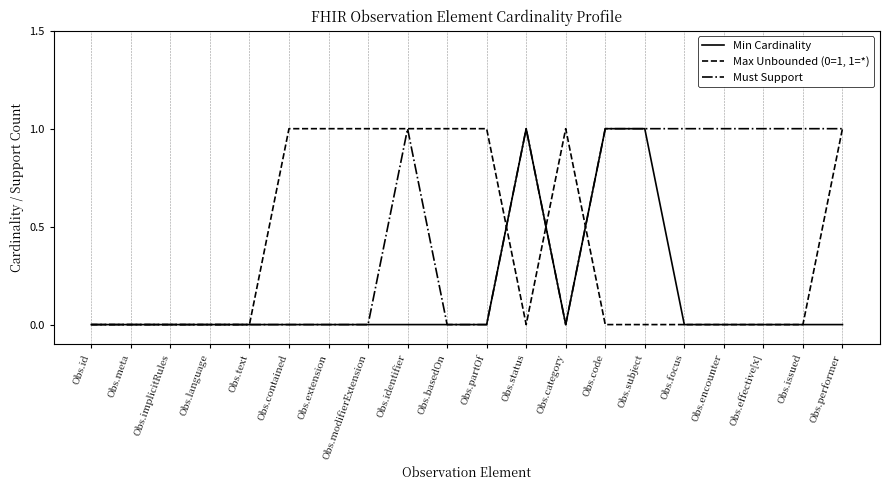

What position from the left is Obs.language?

4